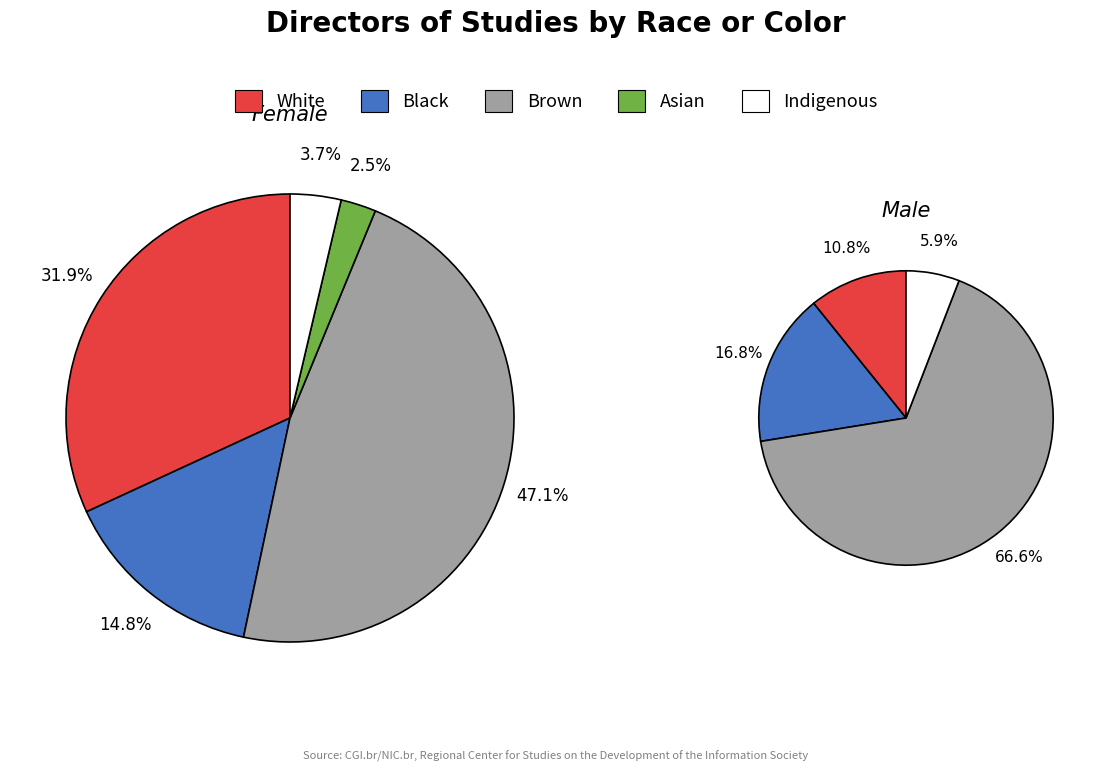

Which has a higher value, Asian or Brown?

Brown